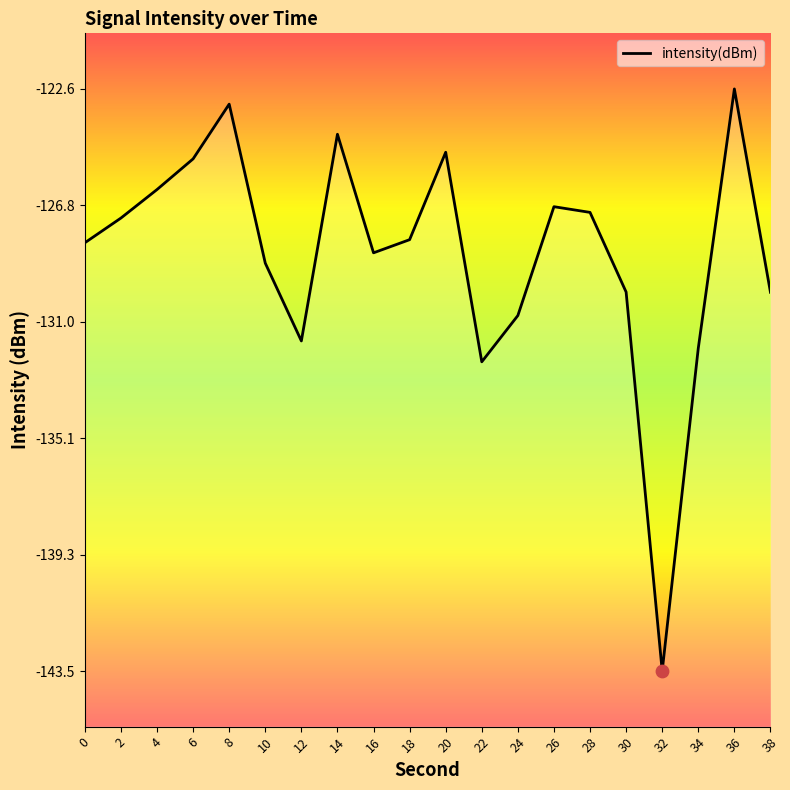

What is the change in value from 20 to 30?

-5.0